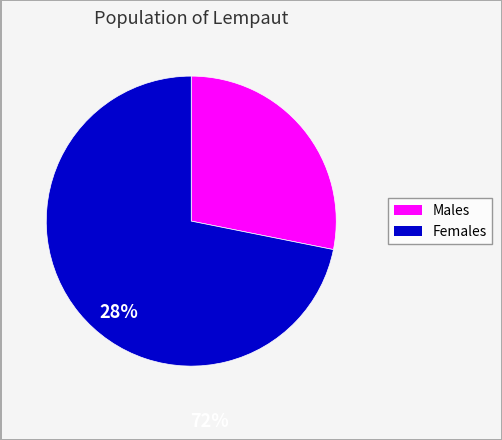

Is there any slice that represents more than half of the pie?

Yes